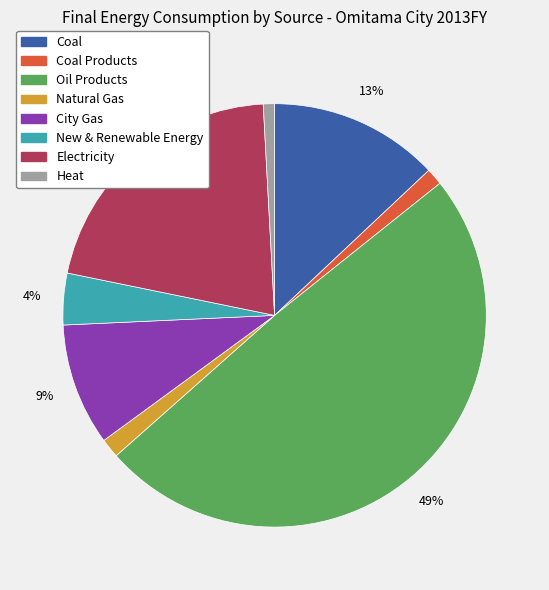

To the nearest percent, what percentage of the pie is Electricity?

21%